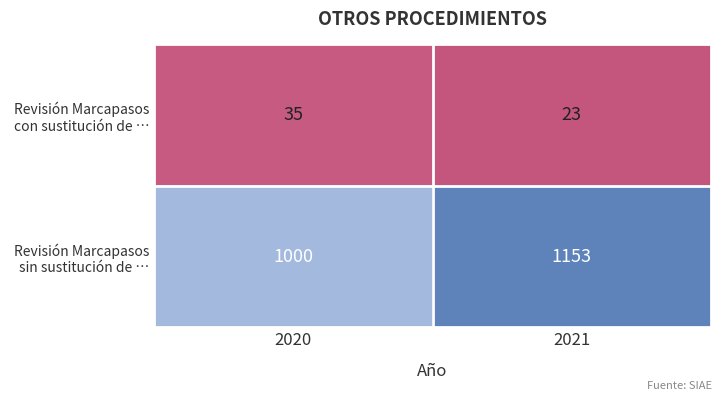

What is the maximum value shown in the chart?

1153